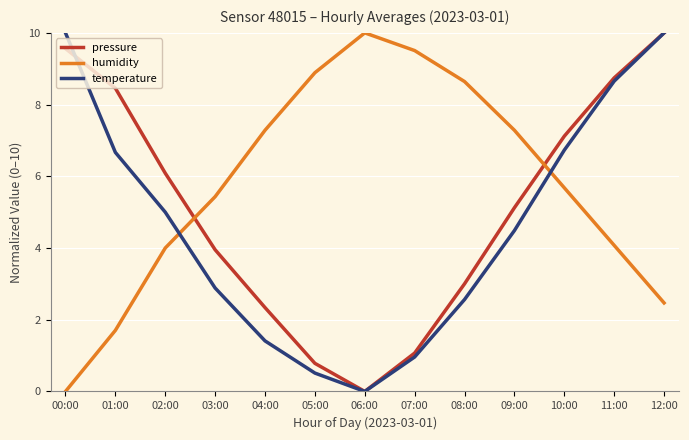

Reading left to right, extract all data points from this chart.

pressure: 9.6	8.5	6.1	4.0	2.3	0.8	0.0	1.1	3.0	5.1	7.1	8.7	10.0
humidity: 0.0	1.7	4.0	5.4	7.3	8.9	10.0	9.5	8.6	7.3	5.7	4.1	2.5
temperature: 10.0	6.7	5.0	2.9	1.4	0.5	0.0	1.0	2.6	4.5	6.7	8.7	10.0